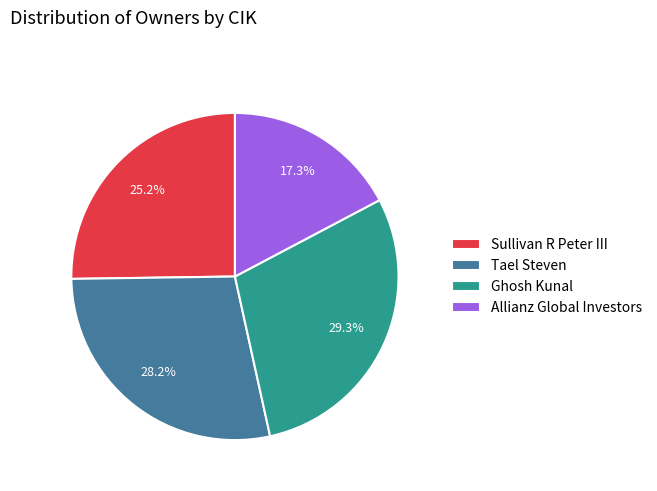

Approximately how many times larger is the value at Sullivan R Peter III compared to Tael Steven?

0.9